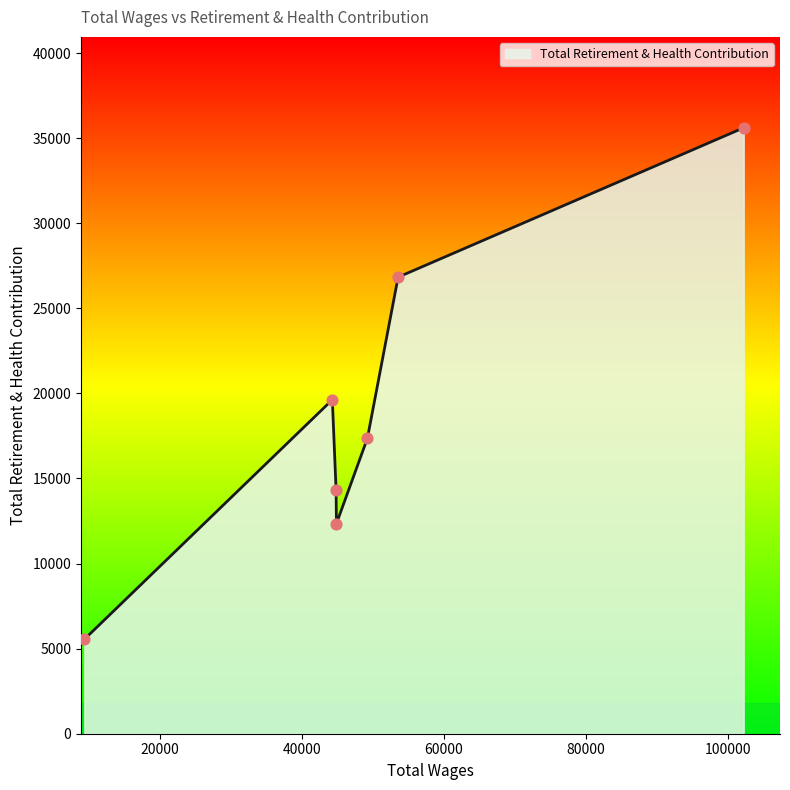

What is the average value?

18810